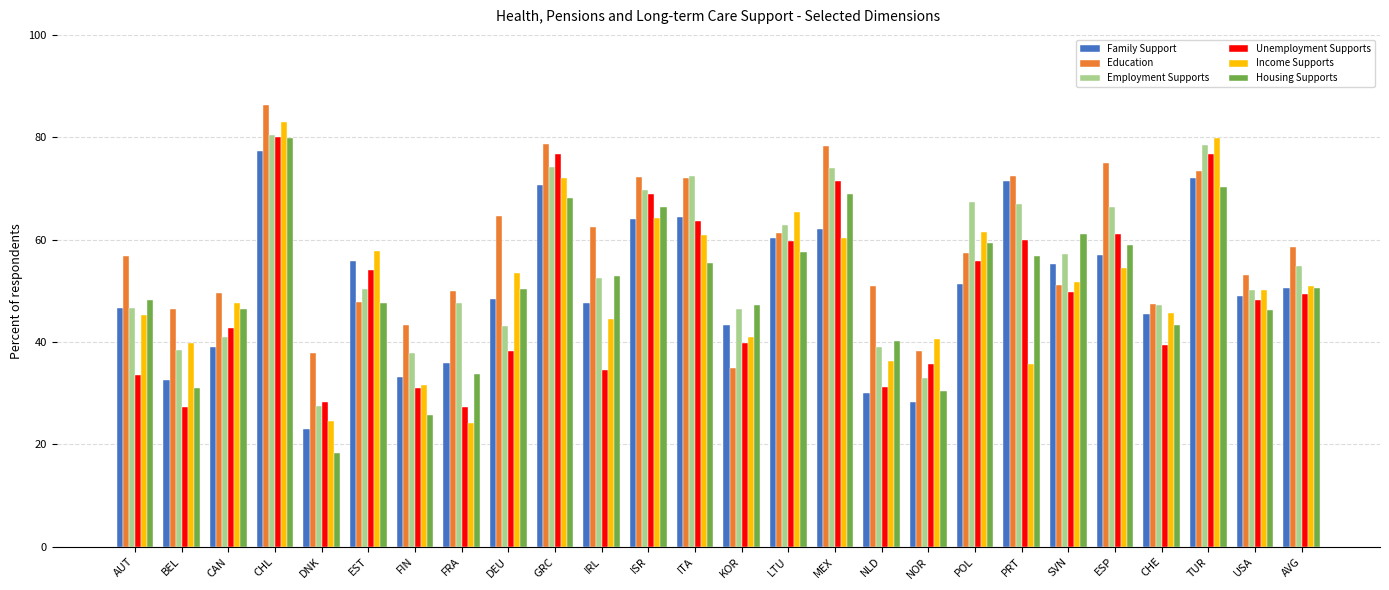

How many values in the Unemployment Supports series are below 49?

13